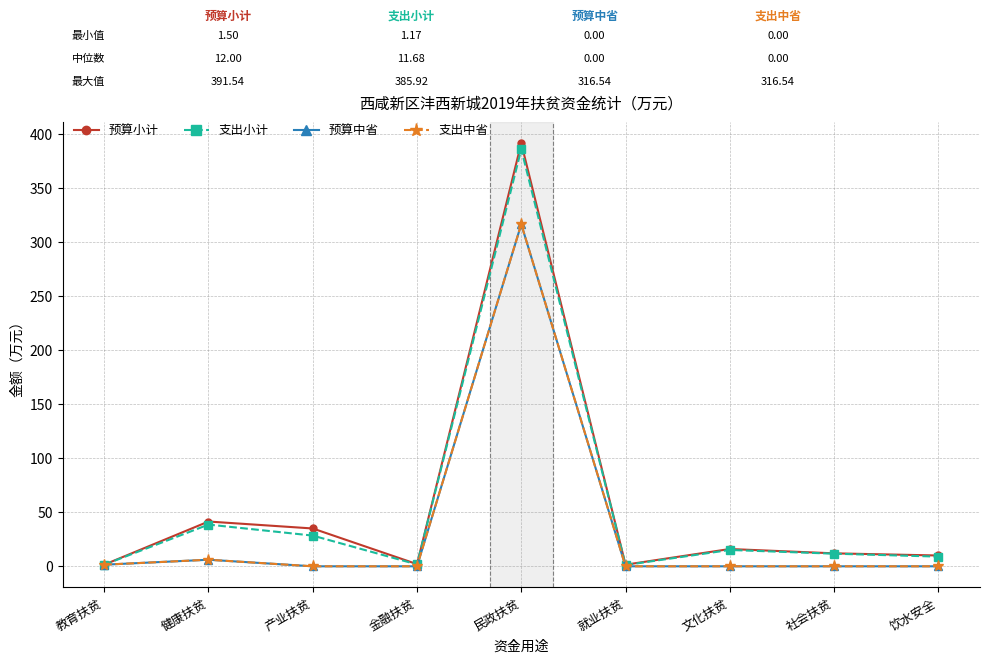

In 支出中省, how many points are higher than both neighbors (excluding endpoints)?

2